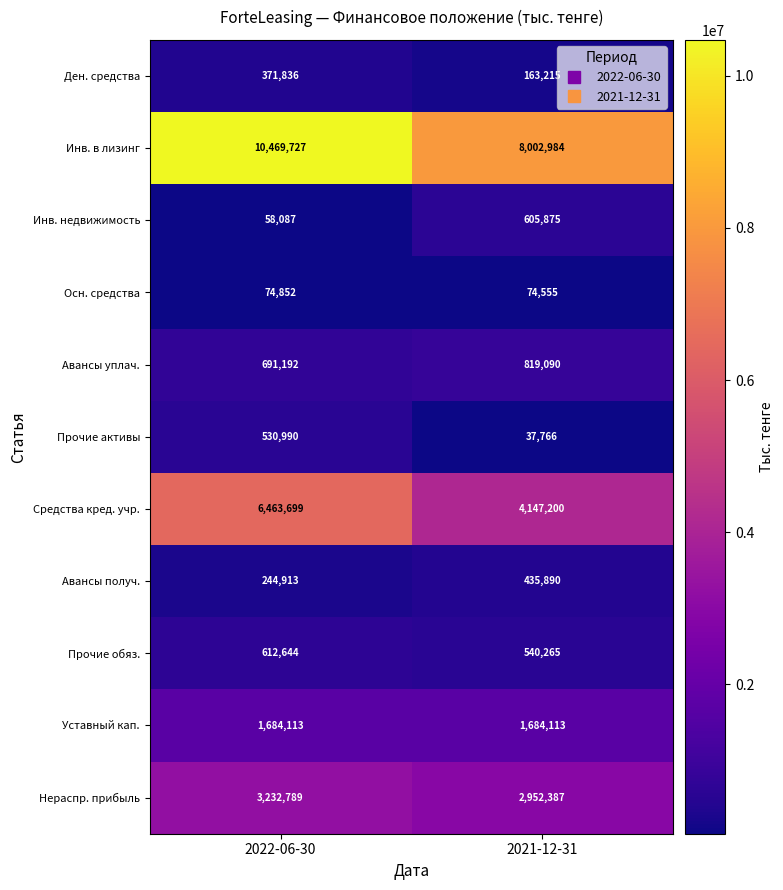

The Инв. в лизинг series shows 17963476 at 2022-06-30. True or false?

False